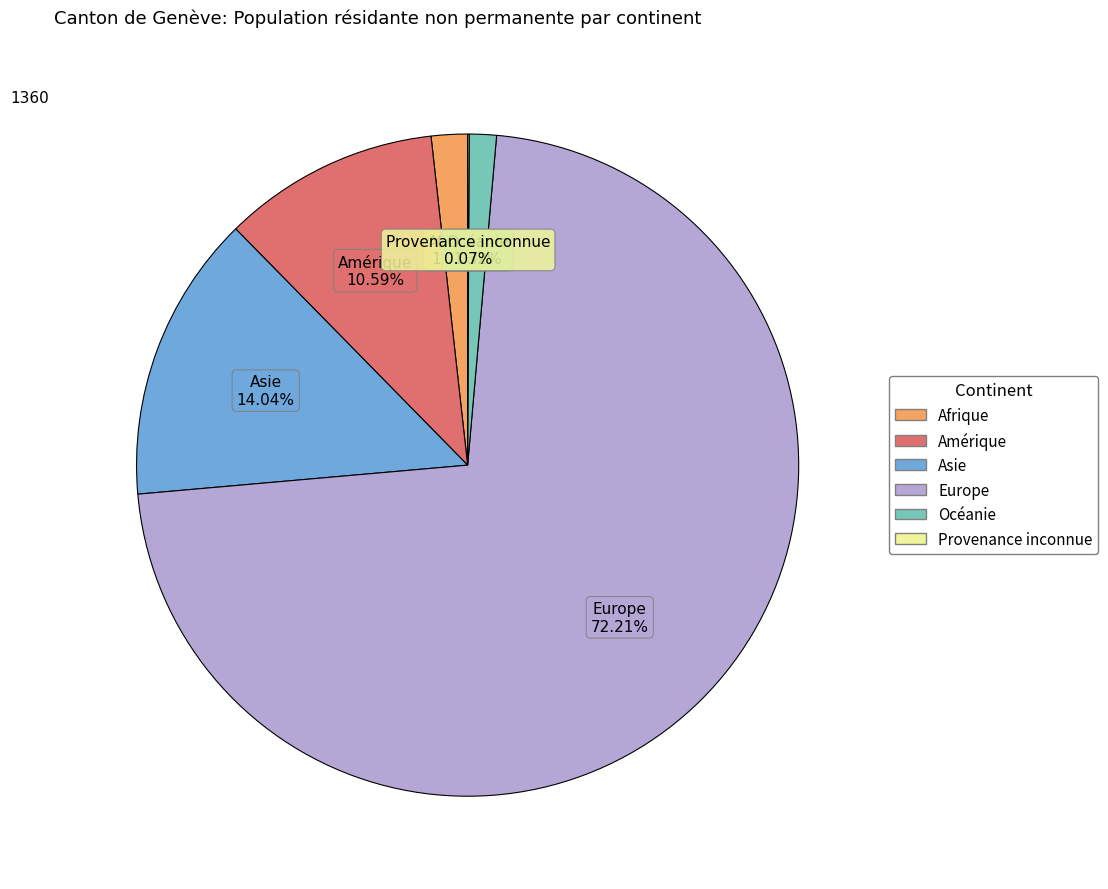

Which has a higher value, Asie or Europe?

Europe